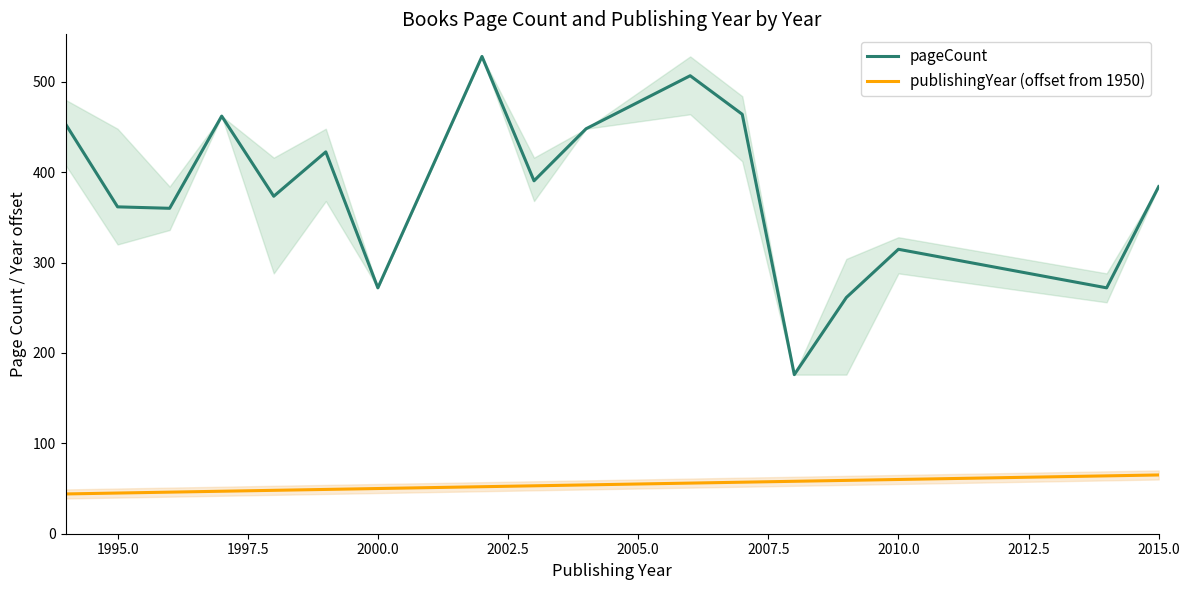

True or false: publishingYear (offset from 1950) and pageCount intersect in this chart.

False